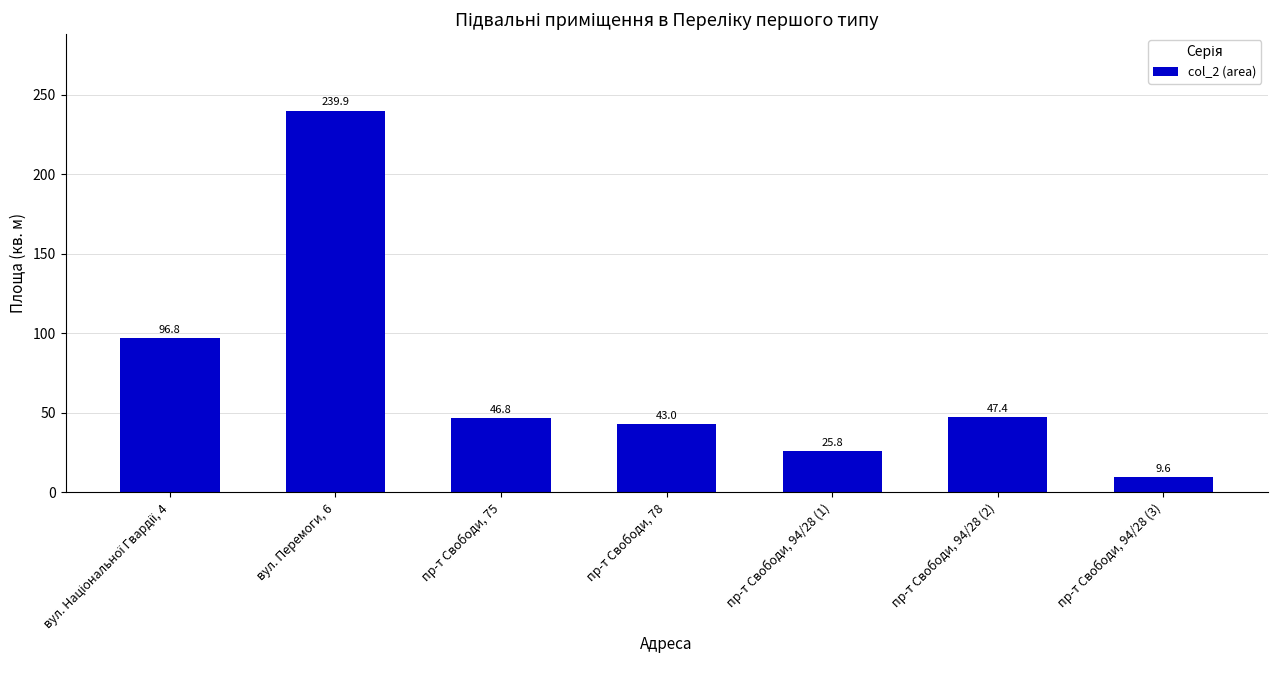

What is the difference between the maximum and minimum values?

230.3